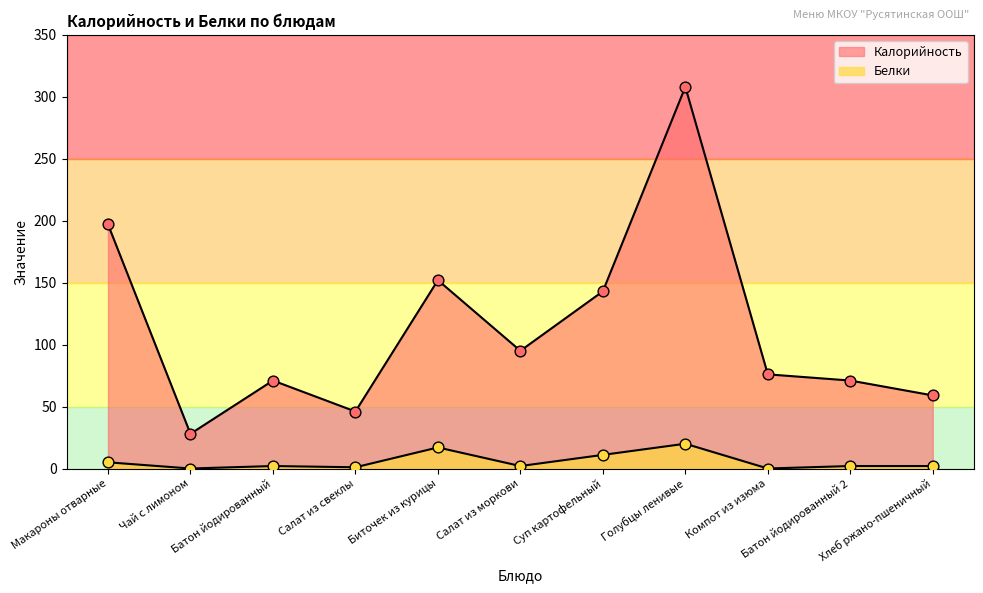

Which series has the largest Y range (max minus min)?

Калорийность